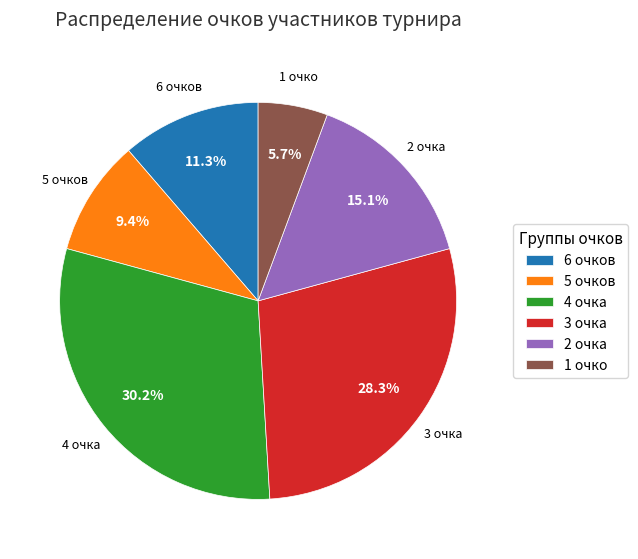

Which has a higher value, 2 очка or 5 очков?

2 очка